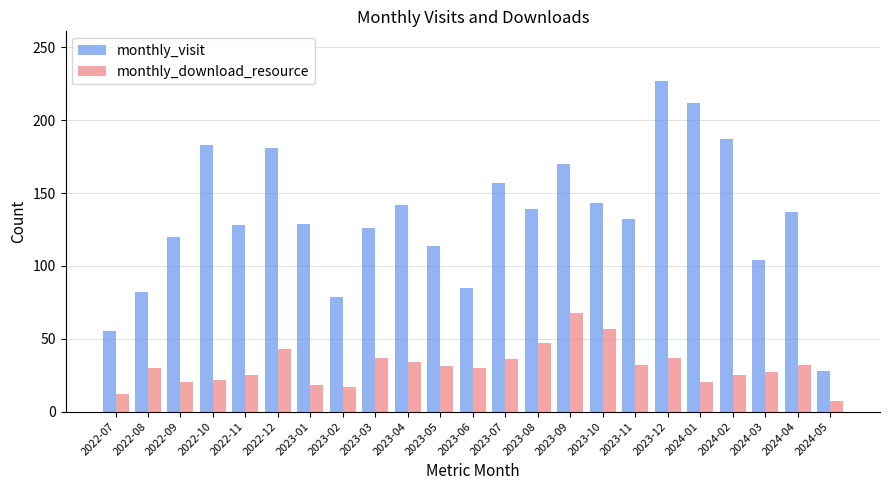

What are all the series names shown in the legend?

monthly_visit, monthly_download_resource